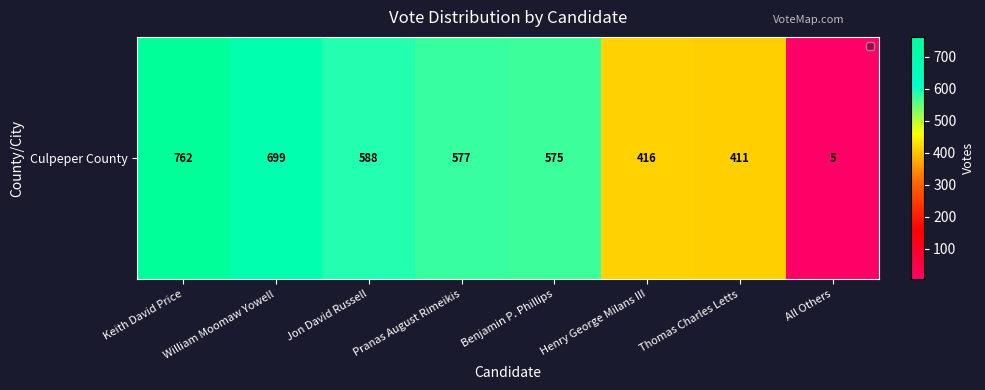

At which label does the data first exceed 577?

Keith David Price